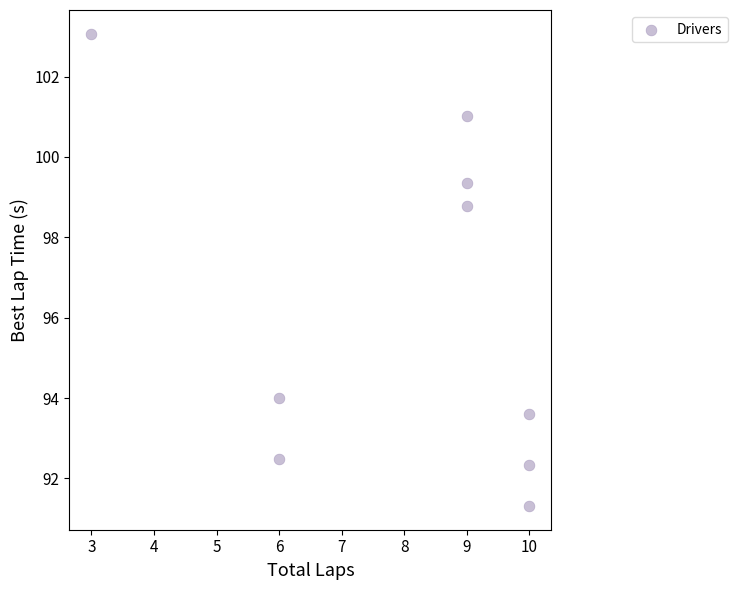

What Y value in the scatter plot is closest to 97?

98.8